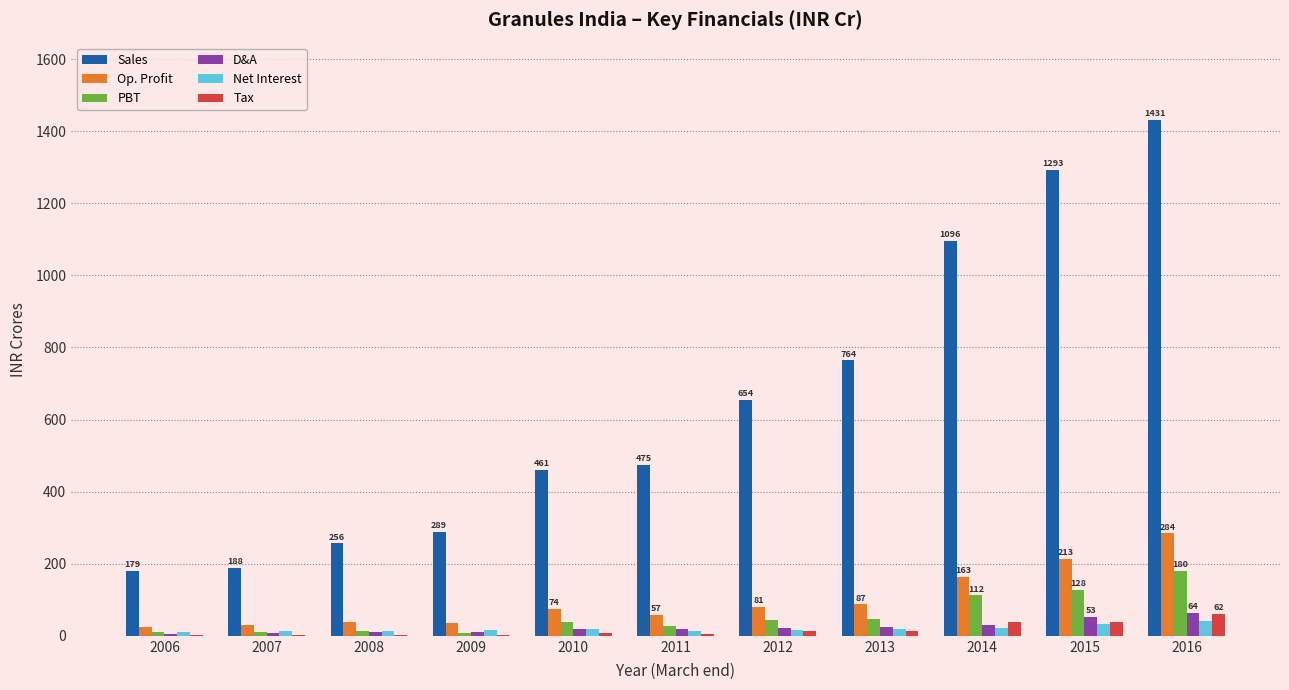

Is the value of Sales at 2006 greater than the value of Net Interest at 2014?

Yes